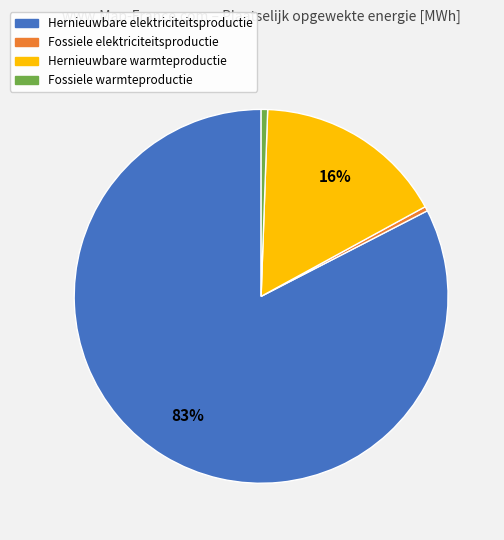

To the nearest percent, what is the average slice percentage?

25%